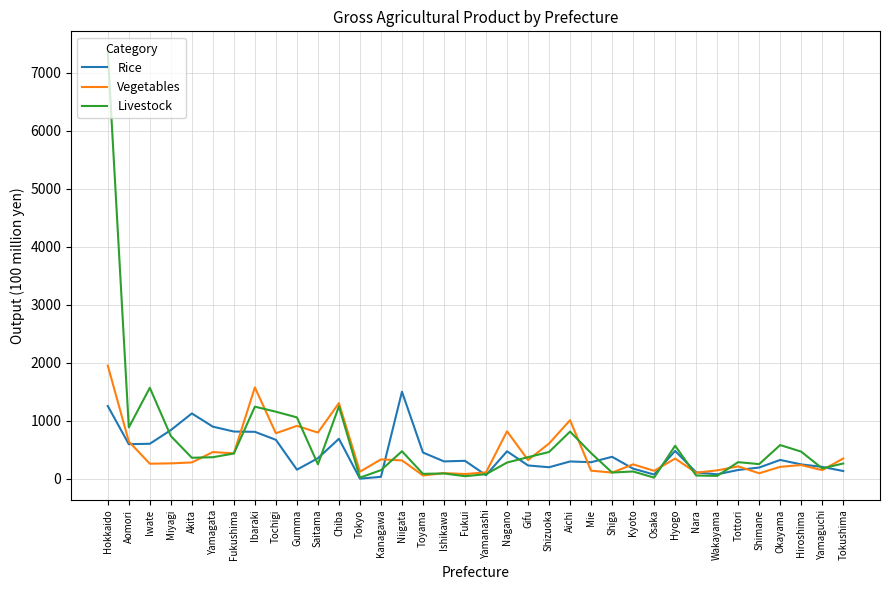

Which series has the largest total across all categories?

Livestock